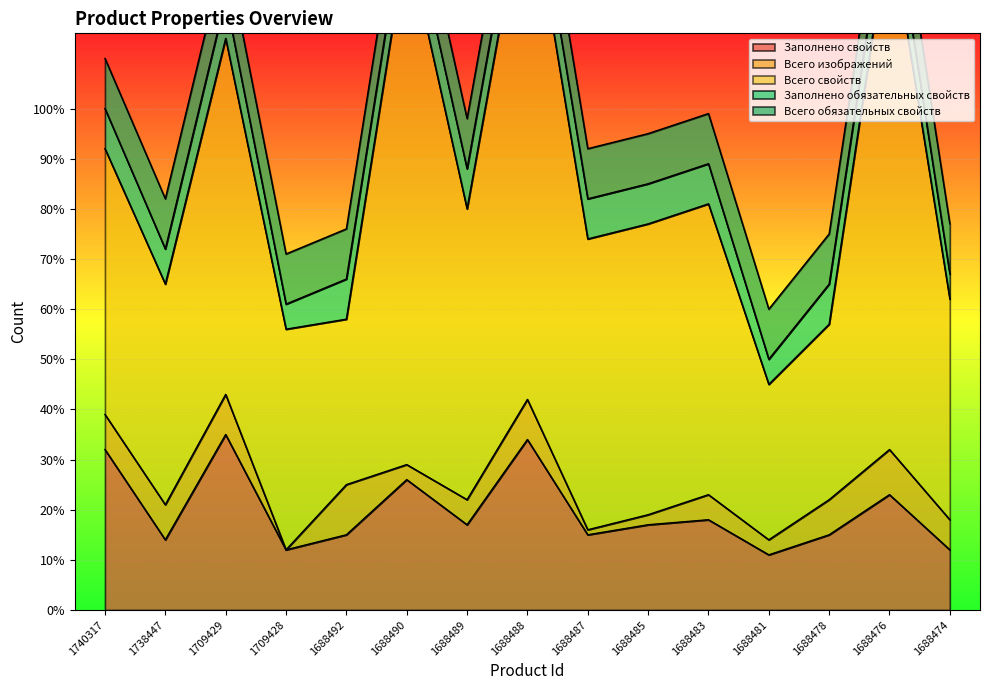

Is it true that Заполнено свойств equals 14 at 1738447?

True